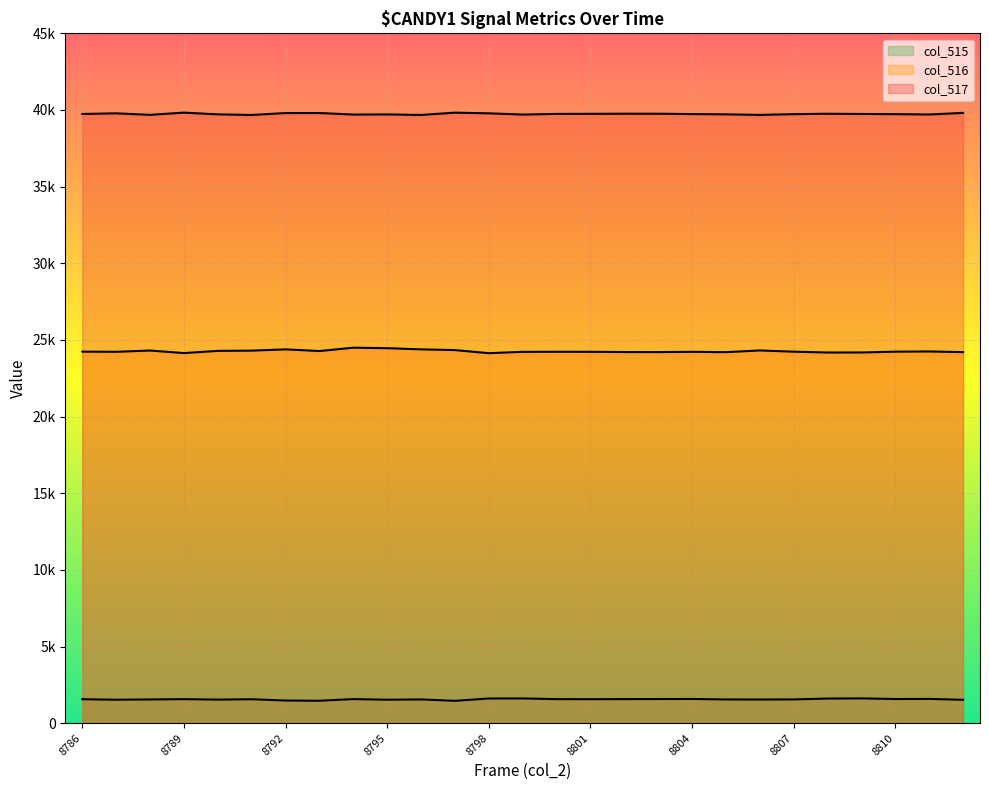

Reading left to right, list all the values displayed in this chart.

col_515: 1561	1528	1545	1566	1535	1560	1475	1462	1569	1529	1547	1456	1609	1612	1567	1563	1568	1573	1578	1546	1542	1548	1604	1615	1575	1582	1523
col_516: 24235	24225	24308	24141	24286	24301	24384	24274	24493	24461	24384	24336	24134	24222	24225	24224	24210	24207	24222	24202	24313	24233	24178	24181	24233	24247	24202
col_517: 39739	39782	39682	39828	39714	39676	39799	39802	39701	39711	39676	39825	39782	39701	39743	39748	39757	39755	39732	39715	39680	39727	39753	39739	39727	39706	39810